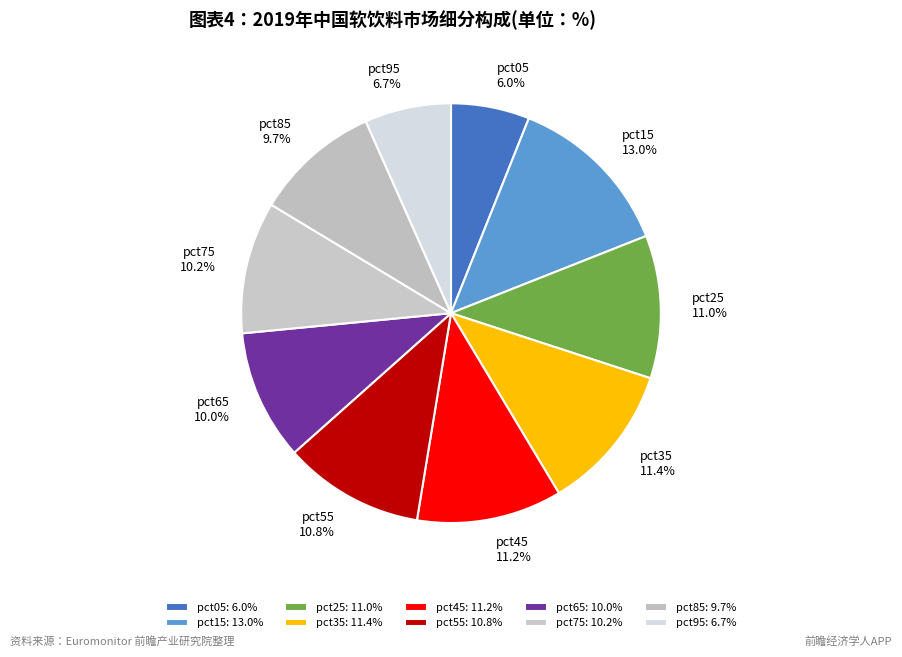

Is it true that pct05 is 18% of the pie?

False